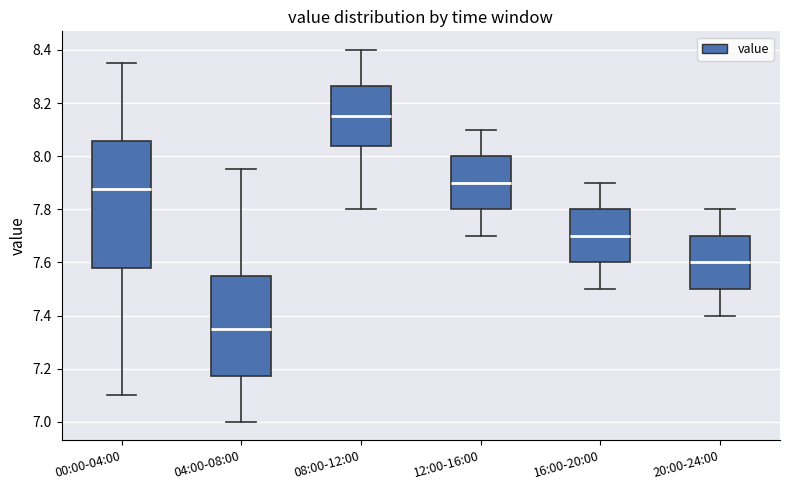

Reading left to right, transcribe this box plot: for each box, give where its median line is, the range the box spans, and where its two whiskers end, as read against the y-axis. The values are not printed on the chart, so give them approximately, as read against the axis.

00:00-04:00: median 7.88, box 7.58 to 8.06, whiskers 7.10 to 8.36
04:00-08:00: median 7.36, box 7.18 to 7.56, whiskers 7.00 to 7.96
08:00-12:00: median 8.16, box 8.04 to 8.26, whiskers 7.80 to 8.40
12:00-16:00: median 7.90, box 7.80 to 8.00, whiskers 7.70 to 8.10
16:00-20:00: median 7.70, box 7.60 to 7.80, whiskers 7.50 to 7.90
20:00-24:00: median 7.60, box 7.50 to 7.70, whiskers 7.40 to 7.80